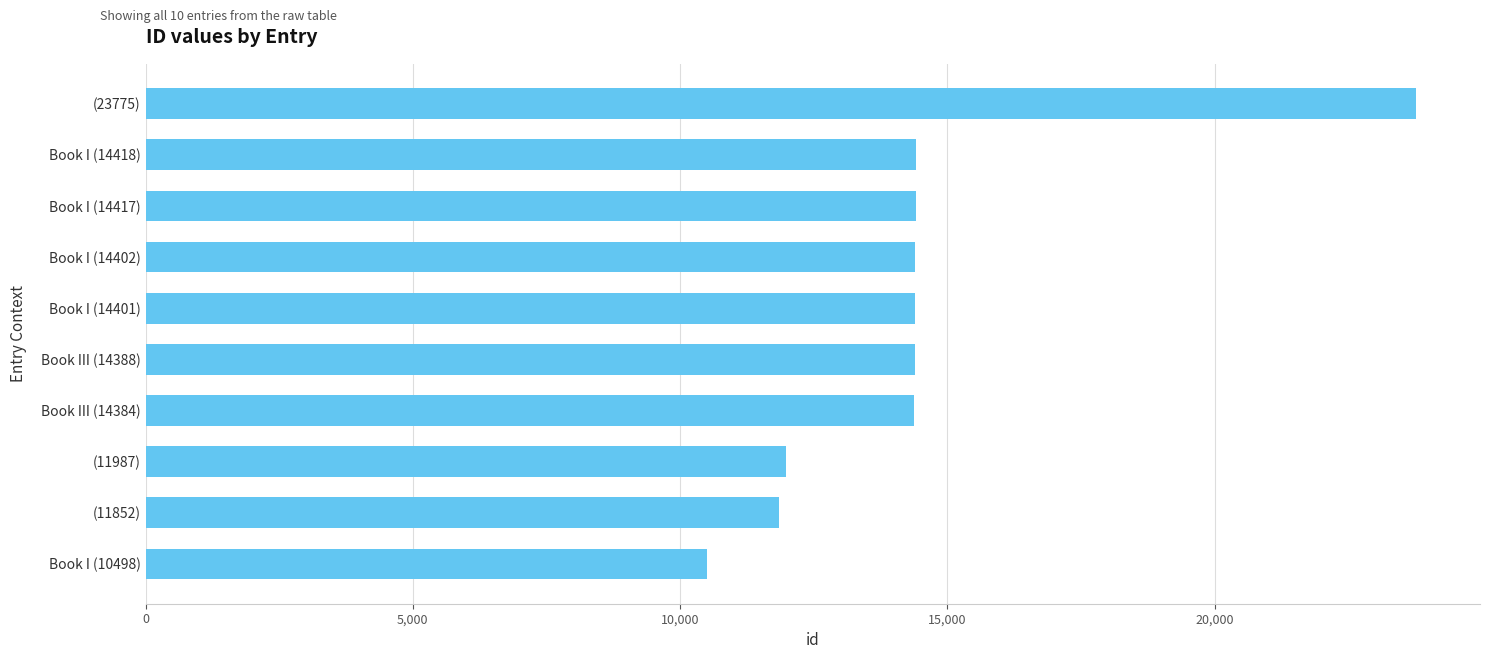

Approximately how many times larger is the value at Book I (14417) compared to Book III (14388)?

1.0